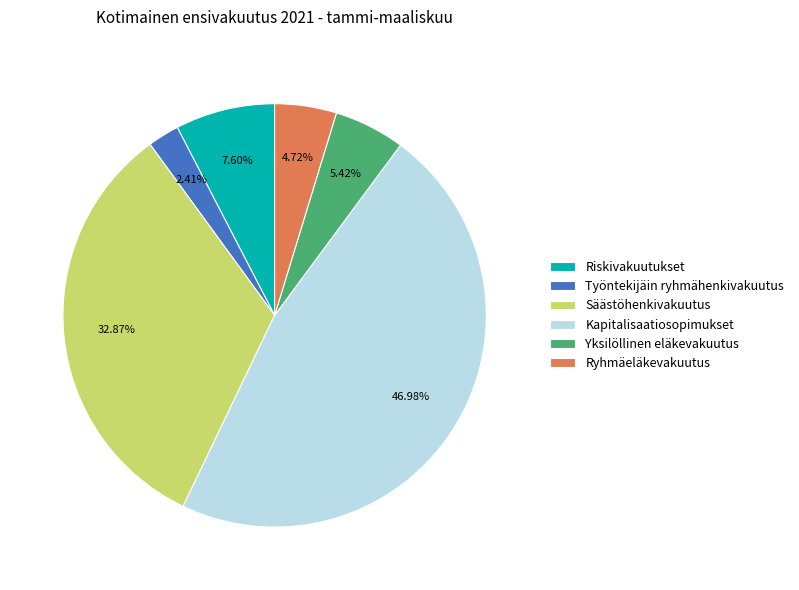

Which slice is the largest?

Kapitalisaatiosopimukset